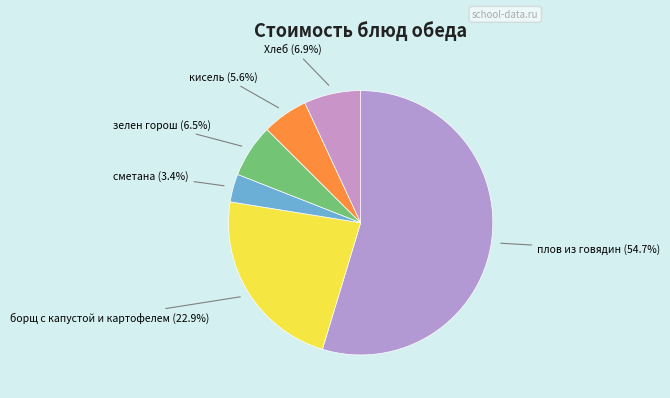

To the nearest percent, what is the difference between the Хлеб and борщ с капустой и картофелем slice percentages?

16%